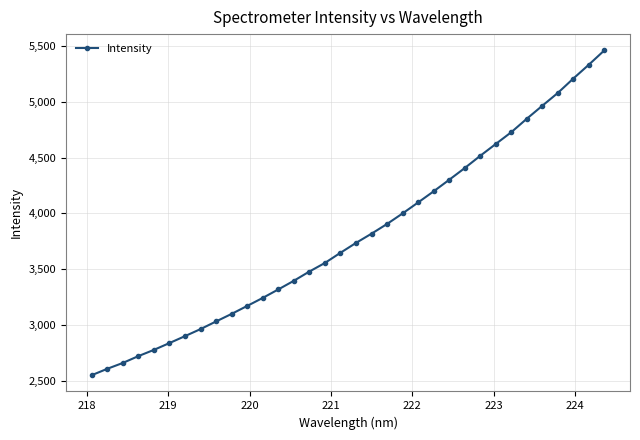

What is the smallest value displayed?

2549.2